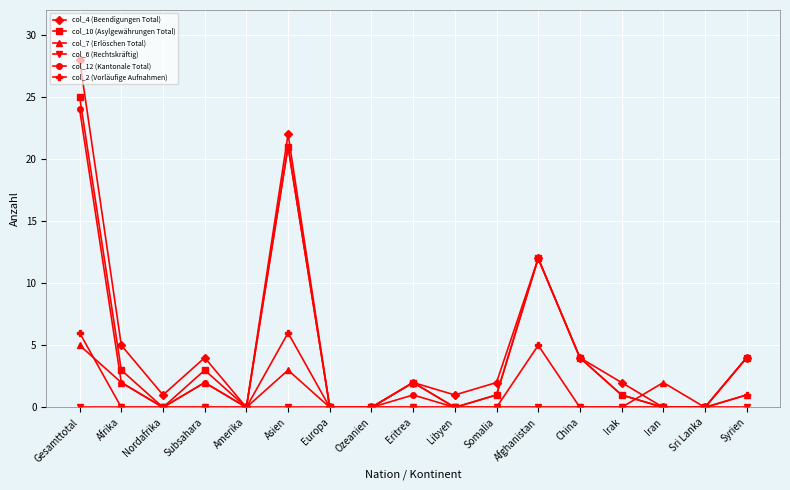

What is the label of the 11th point from the right?

Europa